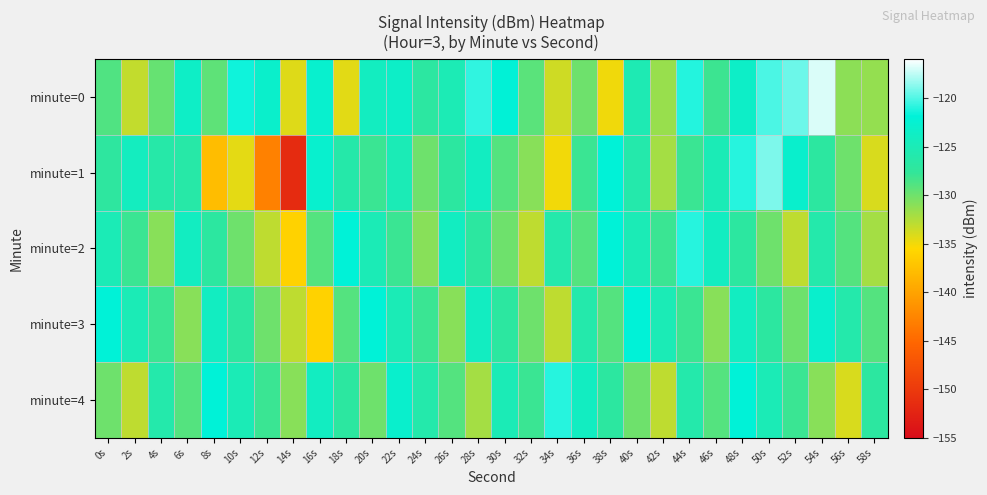

Reading right to left, list all the values displayed in this chart.

minute=0: 58s=-131.4	56s=-131.1	54s=-116.9	52s=-119.4	50s=-120.1	48s=-123.4	46s=-128.1	44s=-121.1	42s=-131.6	40s=-125.3	38s=-134.9	36s=-130.0	34s=-133.6	32s=-129.2	30s=-122.0	28s=-120.8	26s=-125.1	24s=-127.0	22s=-123.4	20s=-124.1	18s=-134.4	16s=-122.8	14s=-134.3	12s=-123.1	10s=-121.5	8s=-129.4	6s=-123.6	4s=-129.7	2s=-133.2	0s=-128.8
minute=1: 58s=-134.0	56s=-130.0	54s=-127.0	52s=-123.0	50s=-119.0	48s=-121.0	46s=-125.0	44s=-128.0	42s=-132.0	40s=-126.0	38s=-122.0	36s=-128.0	34s=-135.0	32s=-131.0	30s=-129.0	28s=-124.0	26s=-127.0	24s=-130.0	22s=-125.0	20s=-128.0	18s=-126.1	16s=-122.8	14s=-151.6	12s=-142.9	10s=-134.5	8s=-137.8	6s=-126.4	4s=-126.3	2s=-124.2	0s=-127.2
minute=2: 58s=-132.0	56s=-129.0	54s=-126.0	52s=-133.0	50s=-130.0	48s=-127.0	46s=-124.0	44s=-121.0	42s=-128.0	40s=-125.0	38s=-122.0	36s=-129.0	34s=-126.0	32s=-133.0	30s=-130.0	28s=-127.0	26s=-124.0	24s=-131.0	22s=-128.0	20s=-125.0	18s=-122.0	16s=-129.0	14s=-136.0	12s=-133.0	10s=-130.0	8s=-127.0	6s=-124.0	4s=-131.0	2s=-128.0	0s=-125.0
minute=3: 58s=-129.0	56s=-126.0	54s=-123.0	52s=-130.0	50s=-127.0	48s=-124.0	46s=-131.0	44s=-128.0	42s=-125.0	40s=-122.0	38s=-129.0	36s=-126.0	34s=-133.0	32s=-130.0	30s=-127.0	28s=-124.0	26s=-131.0	24s=-128.0	22s=-125.0	20s=-122.0	18s=-129.0	16s=-136.0	14s=-133.0	12s=-130.0	10s=-127.0	8s=-124.0	6s=-131.0	4s=-128.0	2s=-125.0	0s=-122.0
minute=4: 58s=-127.0	56s=-134.0	54s=-131.0	52s=-128.0	50s=-125.0	48s=-122.0	46s=-129.0	44s=-126.0	42s=-133.0	40s=-130.0	38s=-127.0	36s=-124.0	34s=-121.0	32s=-128.0	30s=-125.0	28s=-132.0	26s=-129.0	24s=-126.0	22s=-123.0	20s=-130.0	18s=-127.0	16s=-124.0	14s=-131.0	12s=-128.0	10s=-125.0	8s=-122.0	6s=-129.0	4s=-126.0	2s=-133.0	0s=-130.0